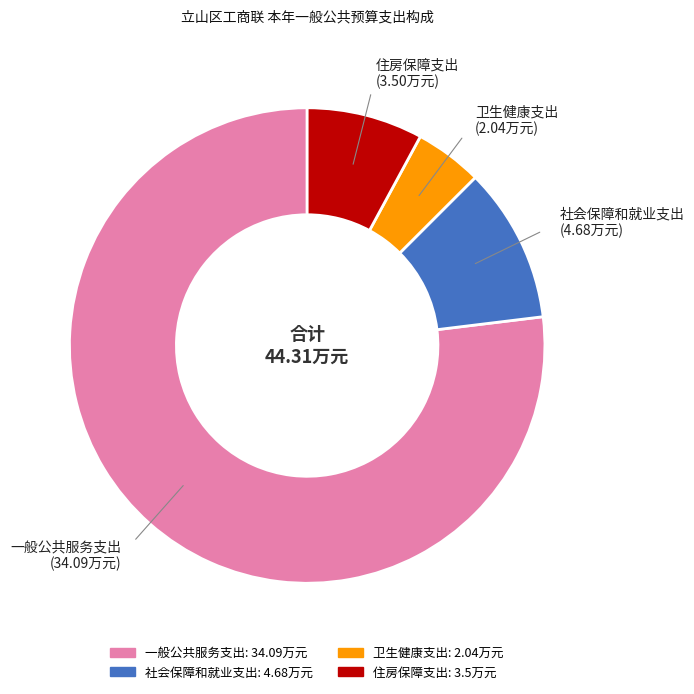

The 住房保障支出 slice represents 8% of the pie. True or false?

True